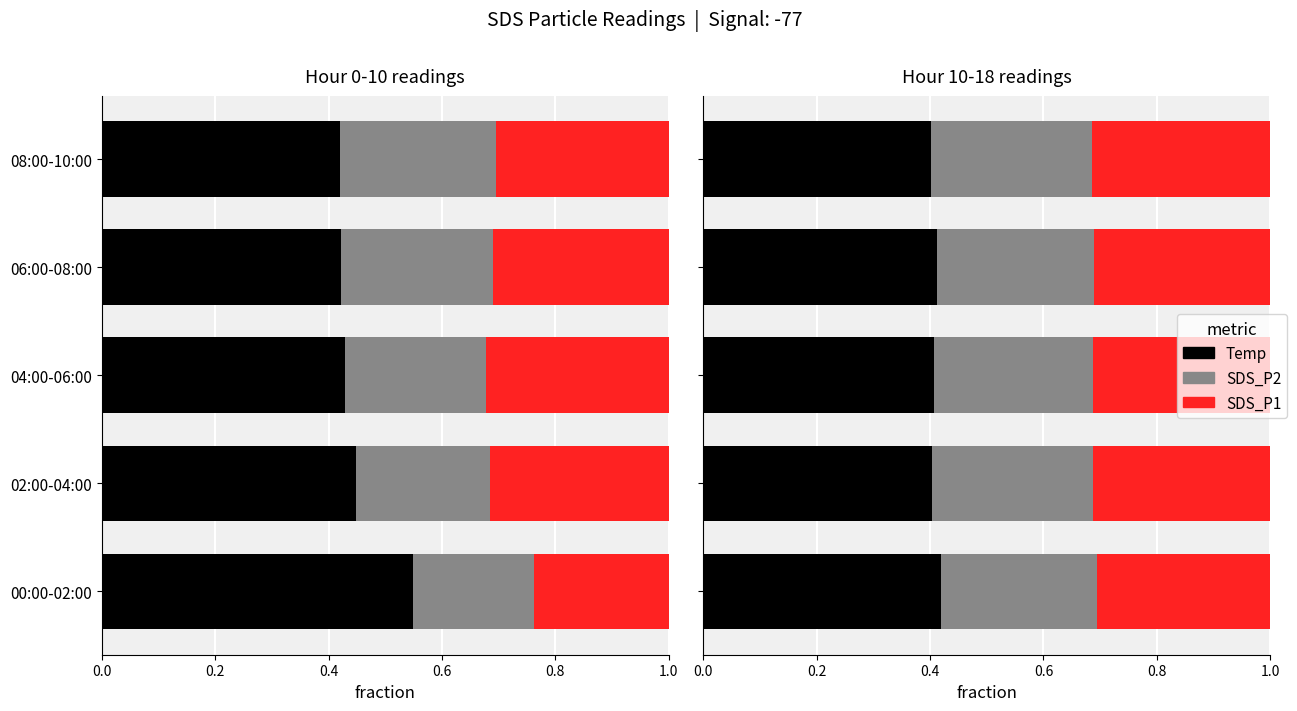

What is the difference between the highest and lowest values at 02:00-04:00?

0.1